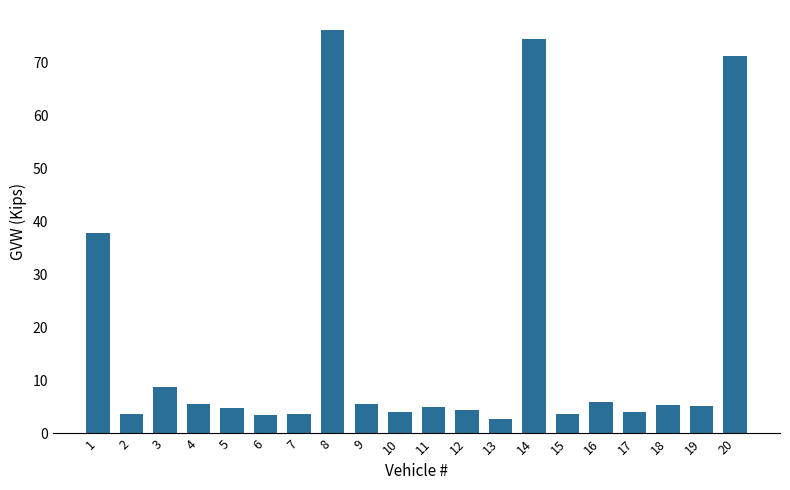

True or false: the data shows 6.0 at 16.

True